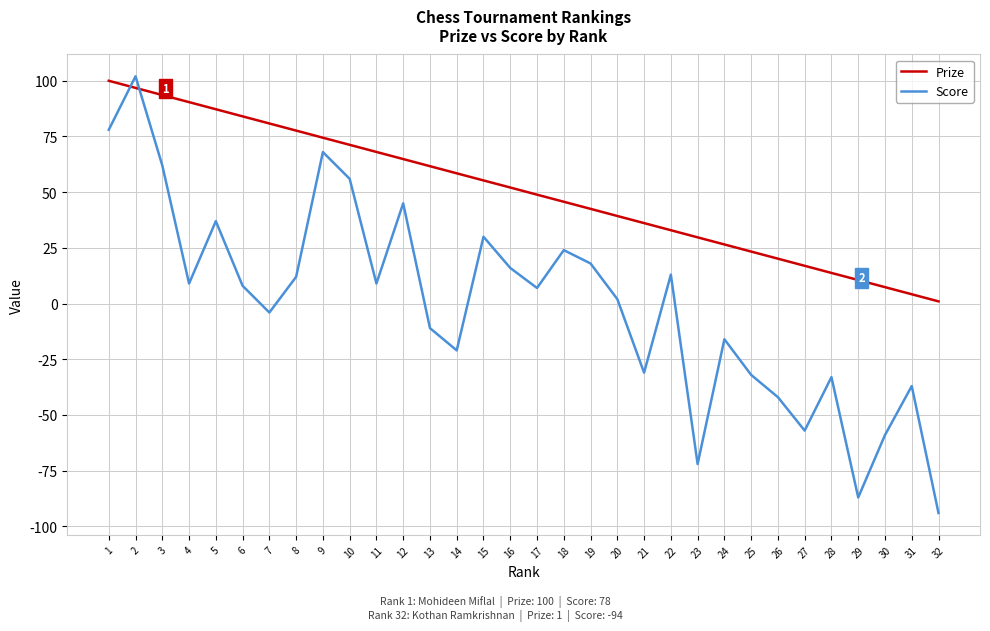

Count the number of data series in this chart.

2